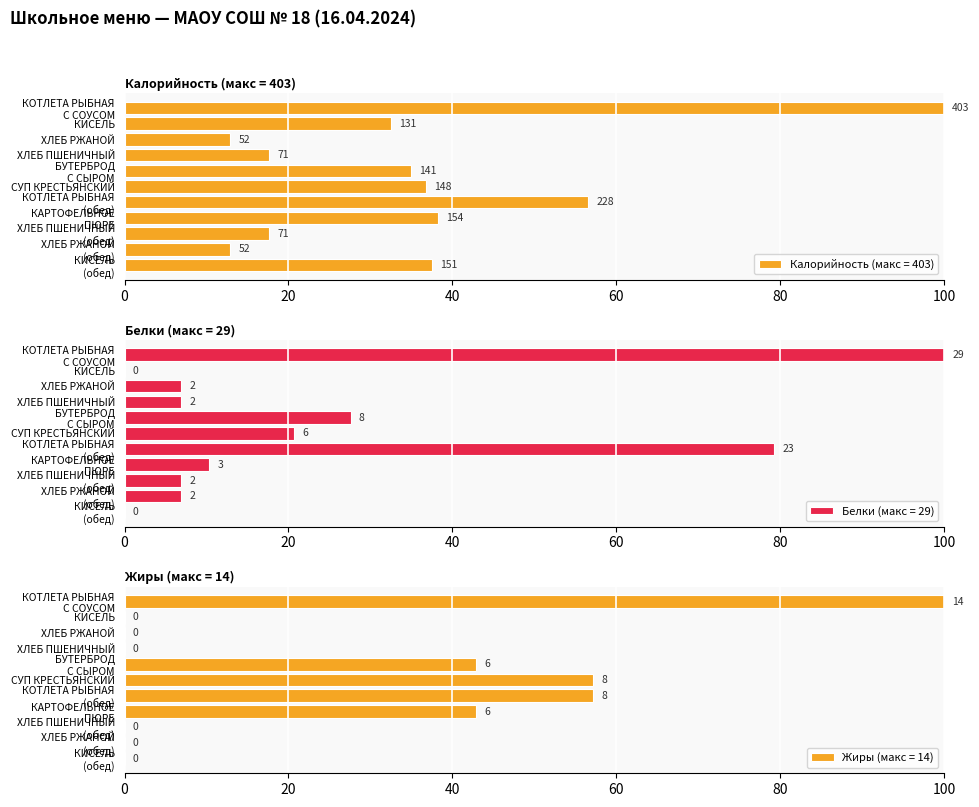

Rank the series by their average value, from highest to lowest.

Калорийность, Жиры, Белки